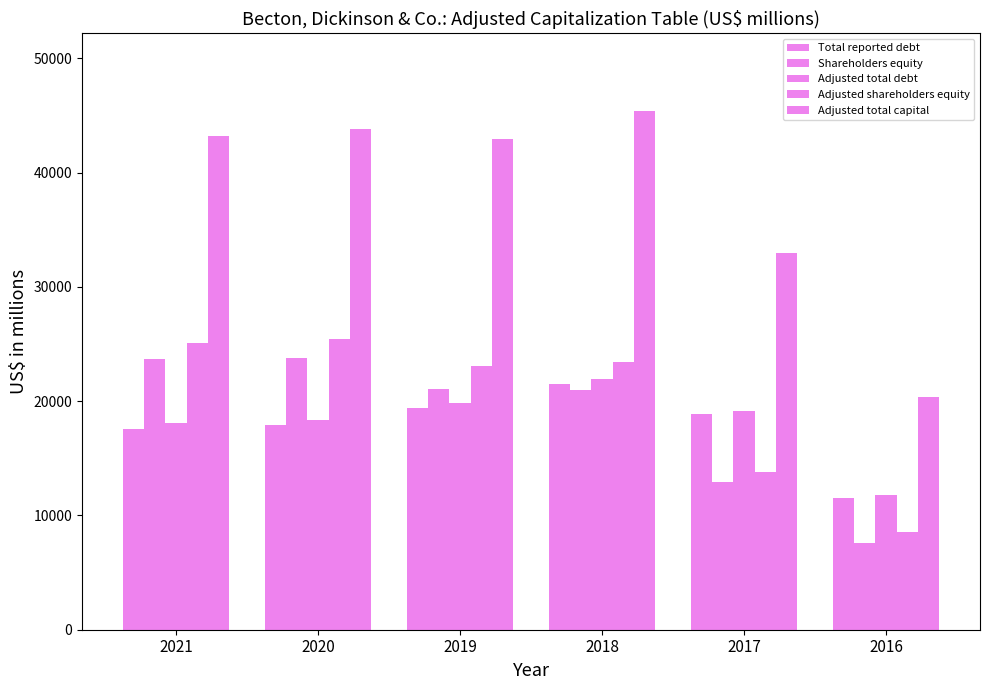

Which series has the largest total across all categories?

Adjusted total capital